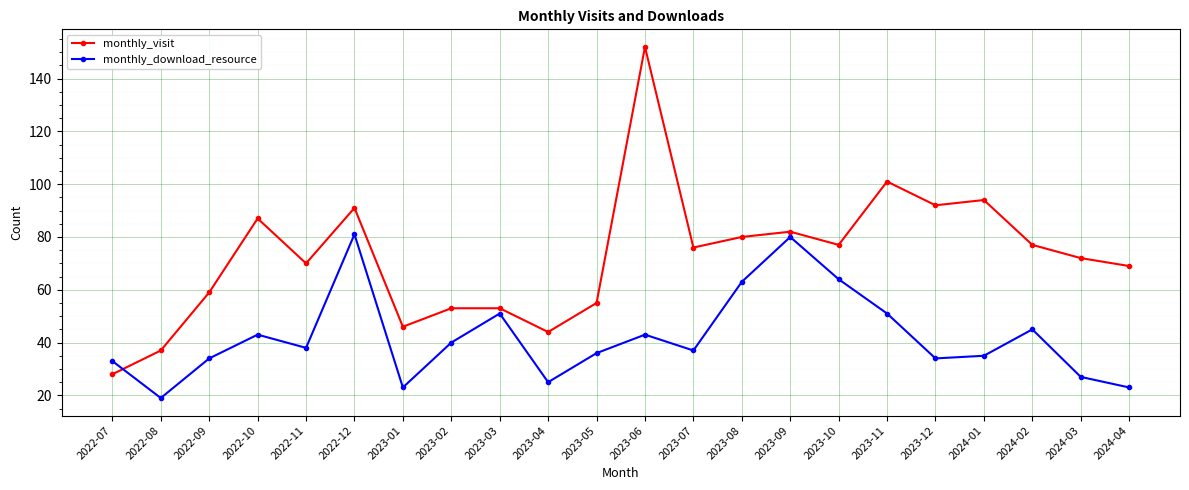

How many data points does each series have?

22